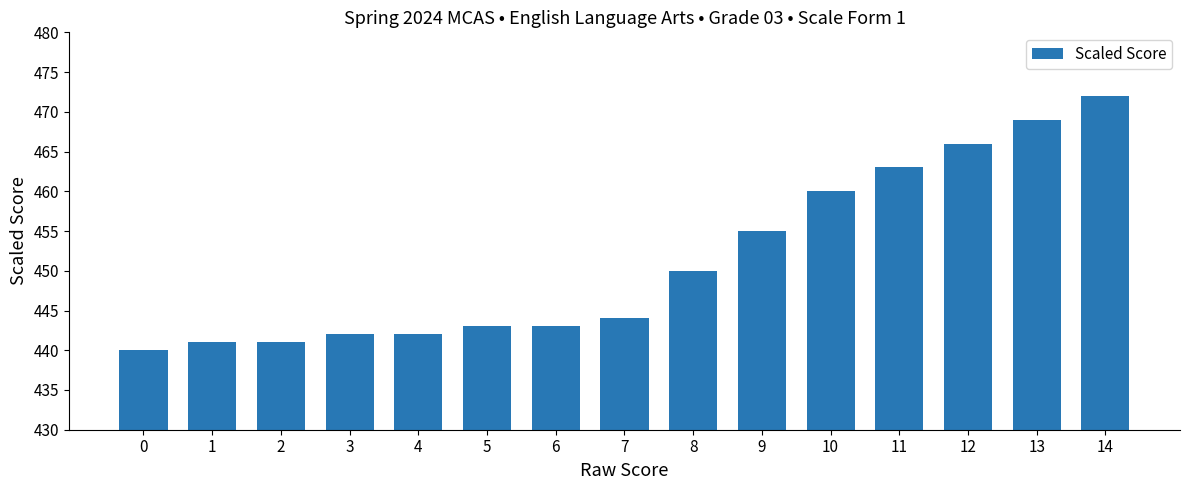

Approximately how many times larger is the value at 4 compared to 1?

1.0